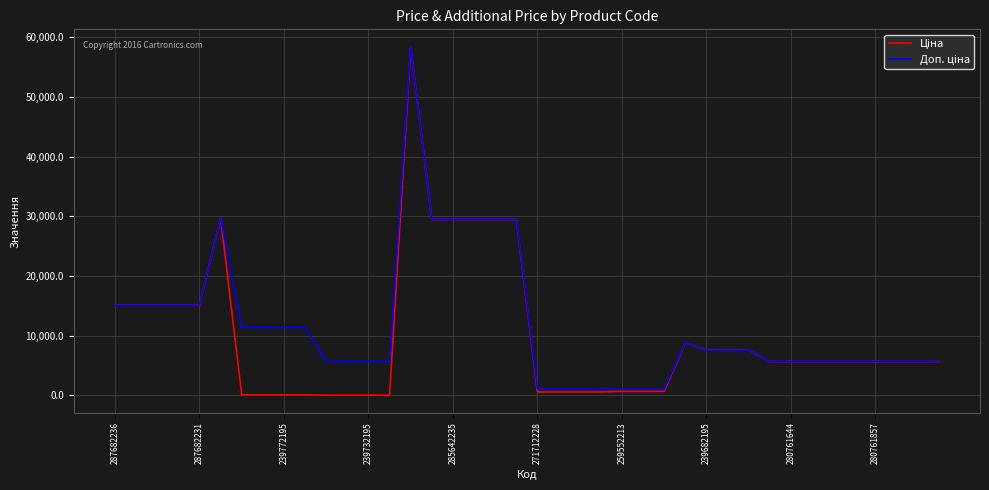

What is the sum of all Ціна values?

399067.3